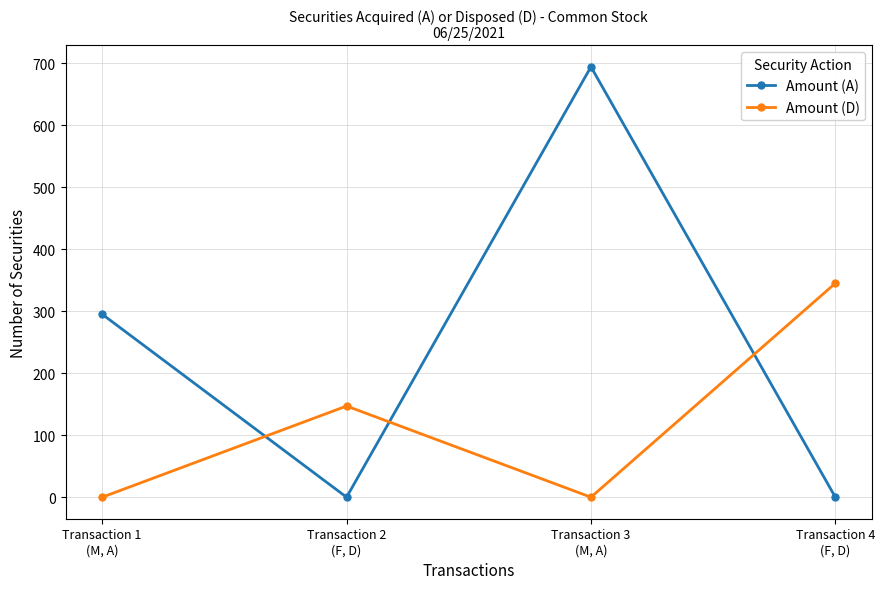

What is the difference between the Amount (D) values at Transaction 4
(F, D) and Transaction 3
(M, A)?

345